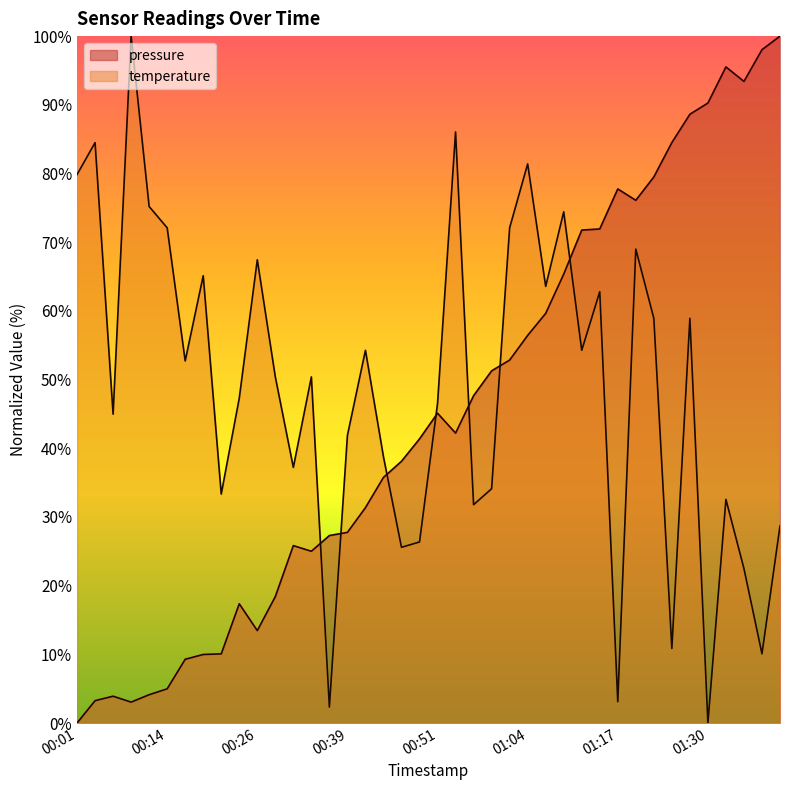

What is the value of the pressure point at the 12th from the left?

18.4